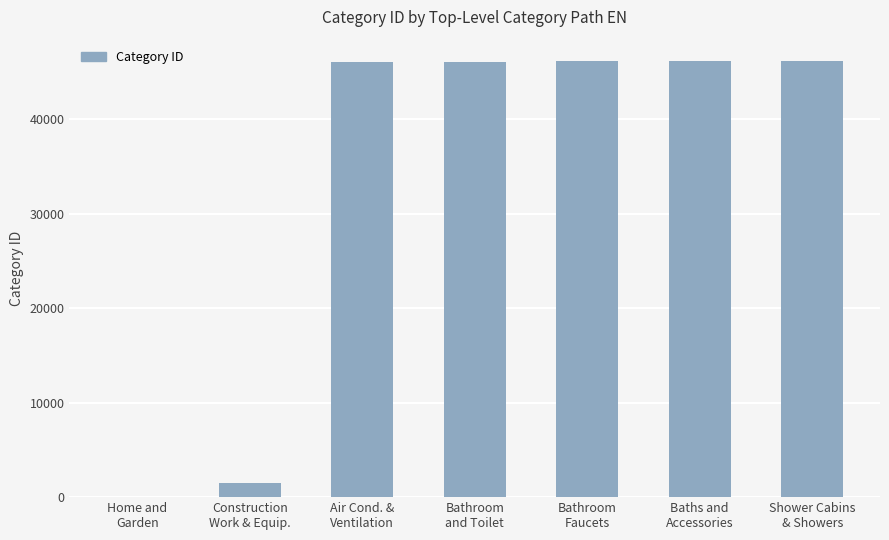

What is the sum of all values?

232135